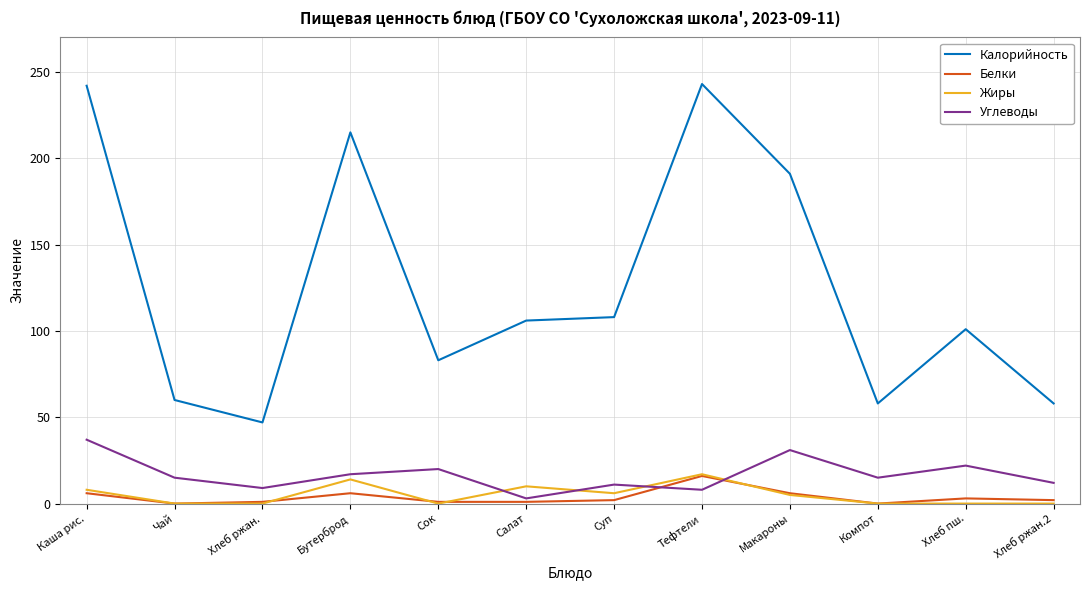

Read the Калорийность value at Хлеб ржан.2.

58